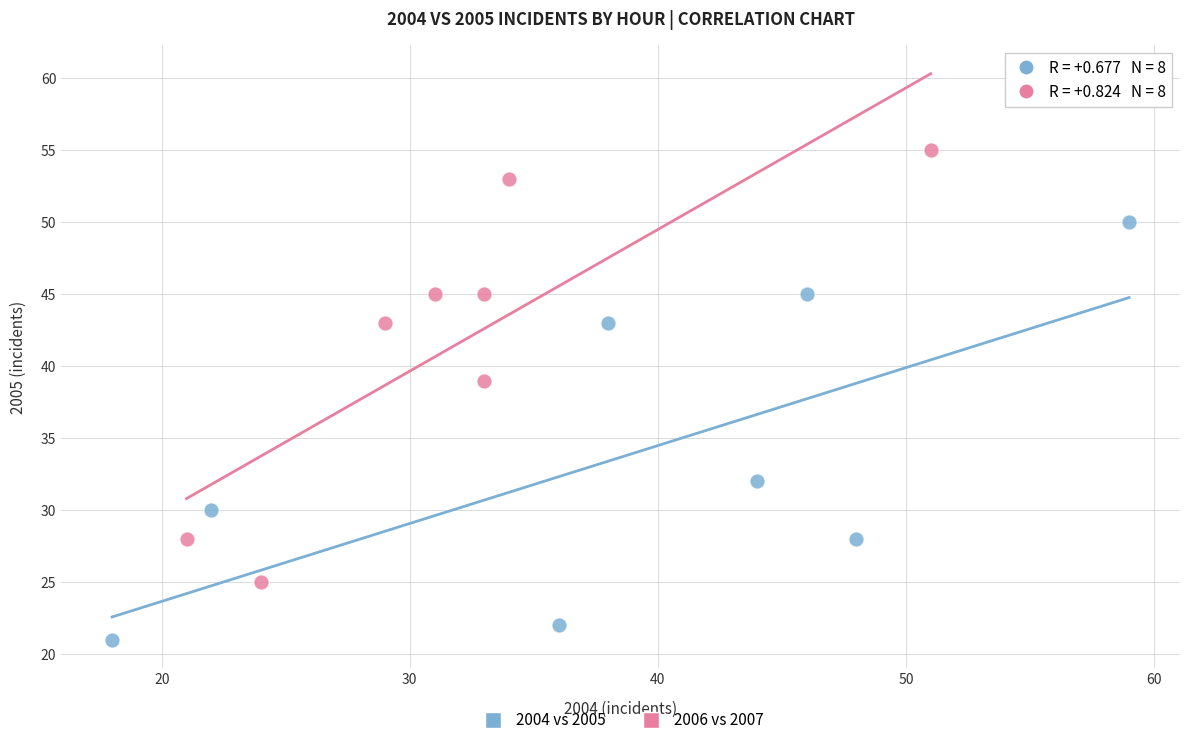

Which series contains the lowest Y value?

2004 vs 2005